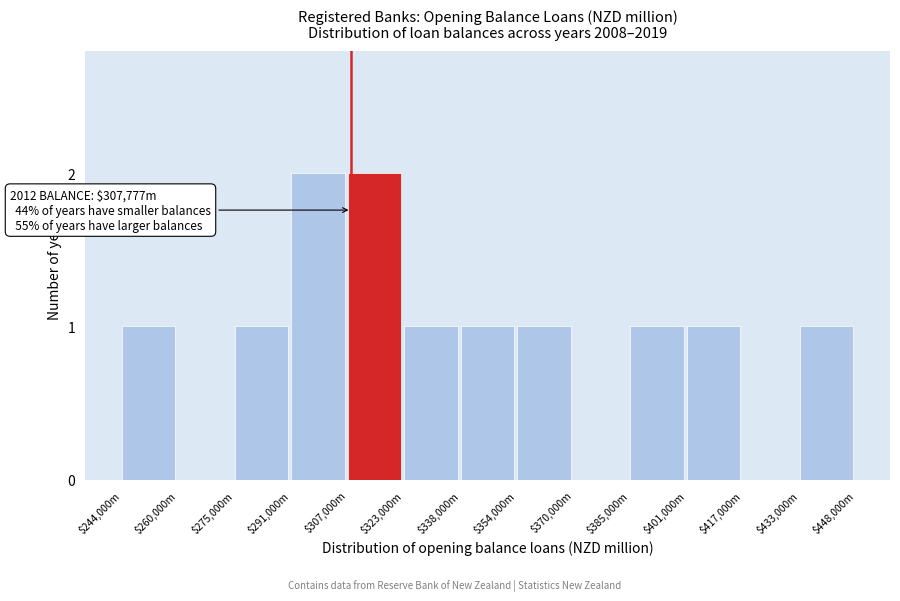

Is it true that the value at $417,000m is 1?

False